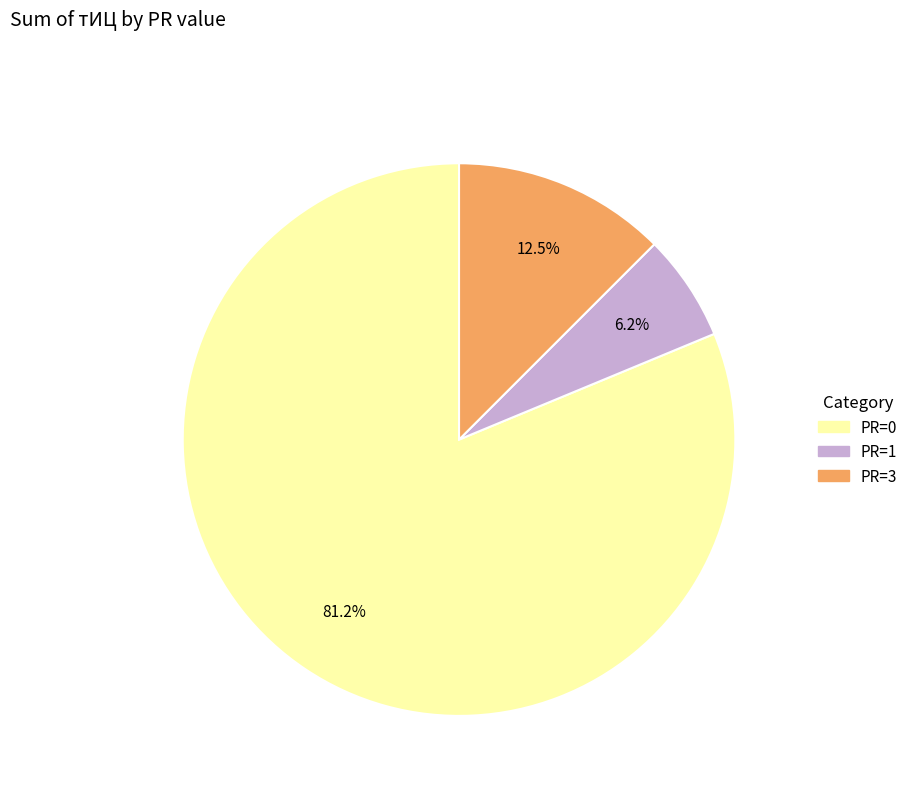

Does any single category account for the majority?

Yes